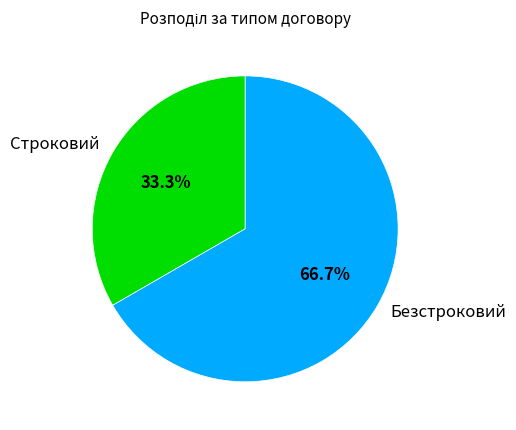

Which has a higher value, Строковий or Безстроковий?

Безстроковий